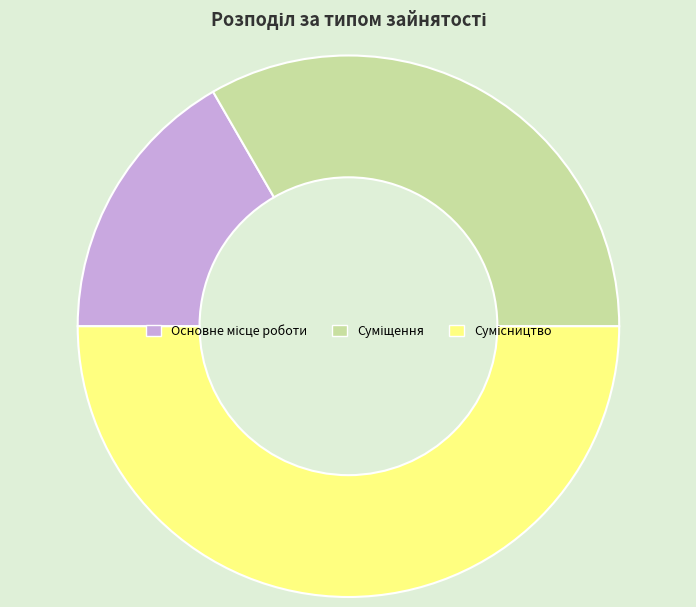

To the nearest percent, what is the difference between the largest and smallest slice percentages?

33%